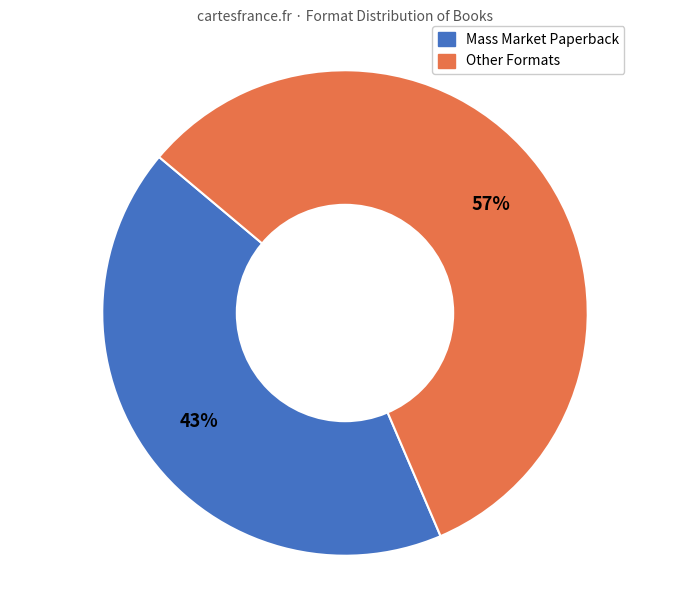

How many slices are in this pie chart?

2